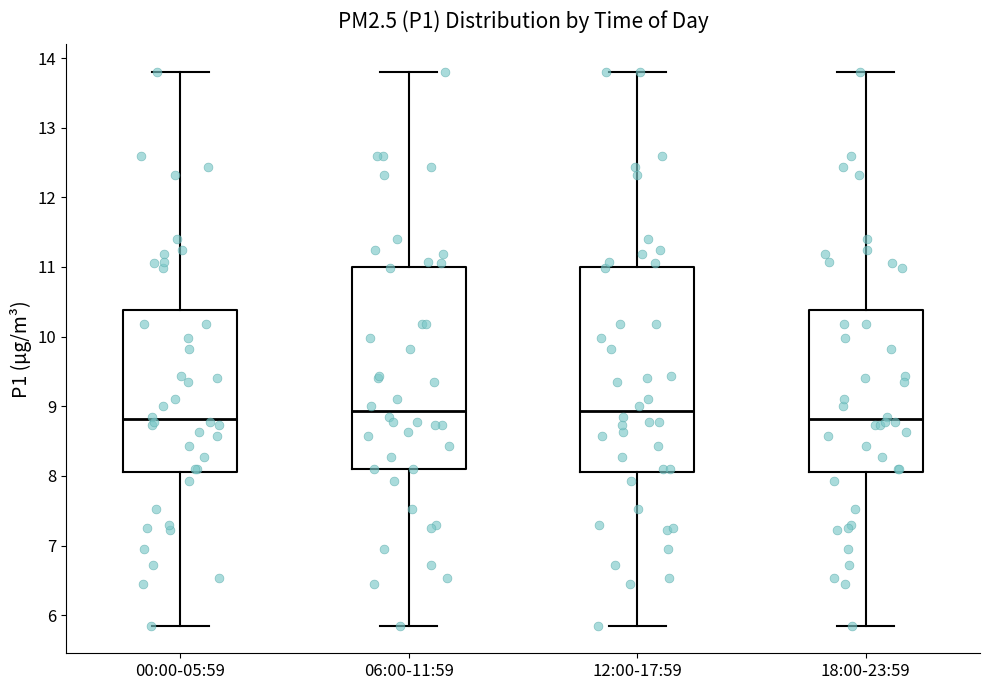

Reading left to right, transcribe this box plot: for each box, give where its median line is, the range the box spans, and where its two whiskers end, as read against the y-axis. The values are not printed on the chart, so give them approximately, as read against the axis.

00:00-05:59: median 8.8, box 8.1 to 10.4, whiskers 5.9 to 13.8
06:00-11:59: median 8.9, box 8.1 to 11.0, whiskers 5.9 to 13.8
12:00-17:59: median 8.9, box 8.1 to 11.0, whiskers 5.9 to 13.8
18:00-23:59: median 8.8, box 8.1 to 10.4, whiskers 5.9 to 13.8